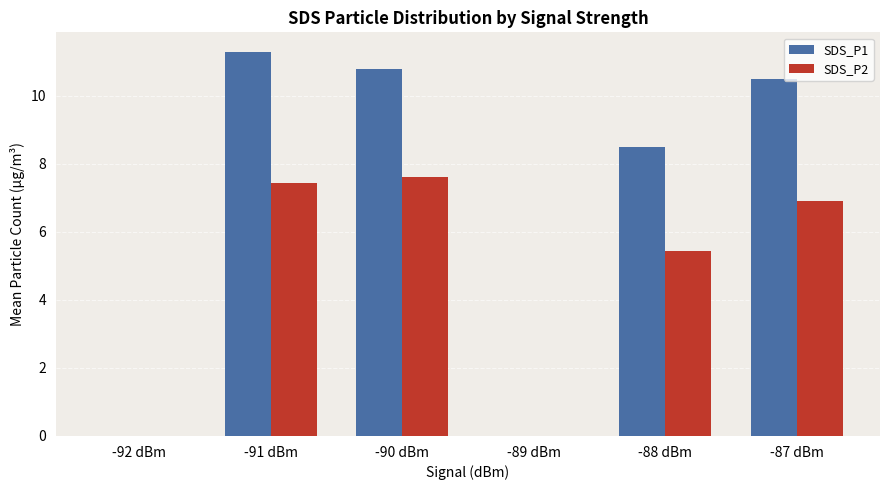

Is the value of SDS_P1 at -92 dBm greater than the value of SDS_P2 at -87 dBm?

No